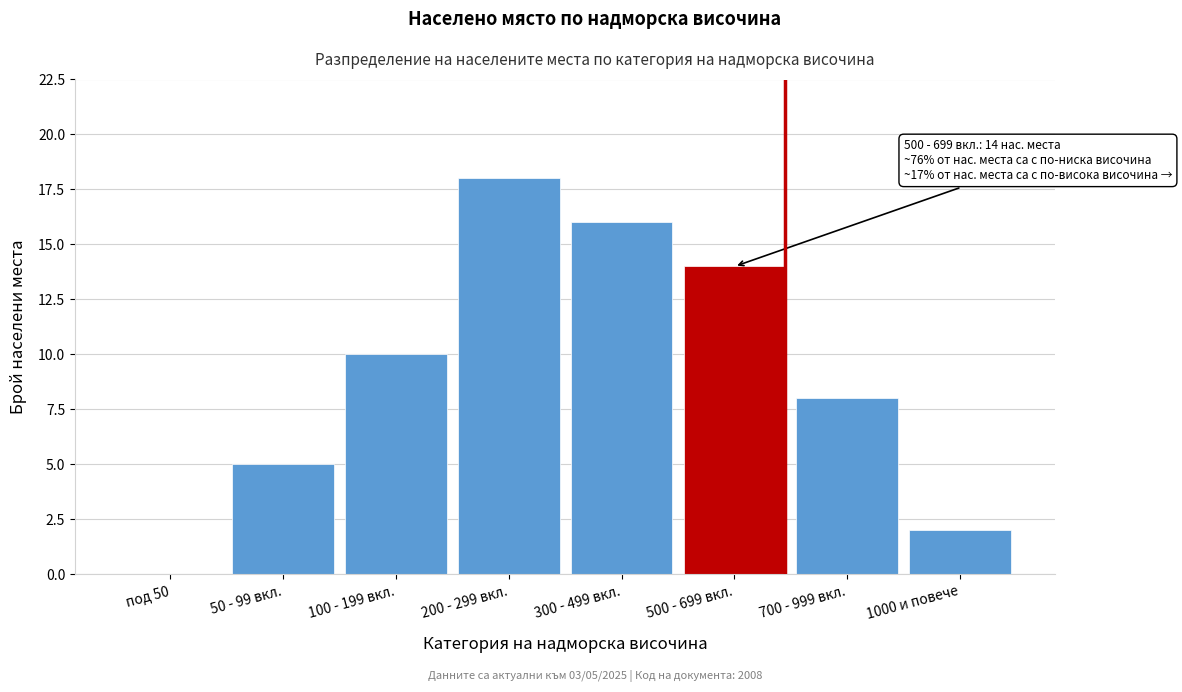

Reading left to right, what are all the values shown in this chart?

под 50=0	50 - 99 вкл.=5	100 - 199 вкл.=10	200 - 299 вкл.=18	300 - 499 вкл.=16	500 - 699 вкл.=14	700 - 999 вкл.=8	1000 и повече=2